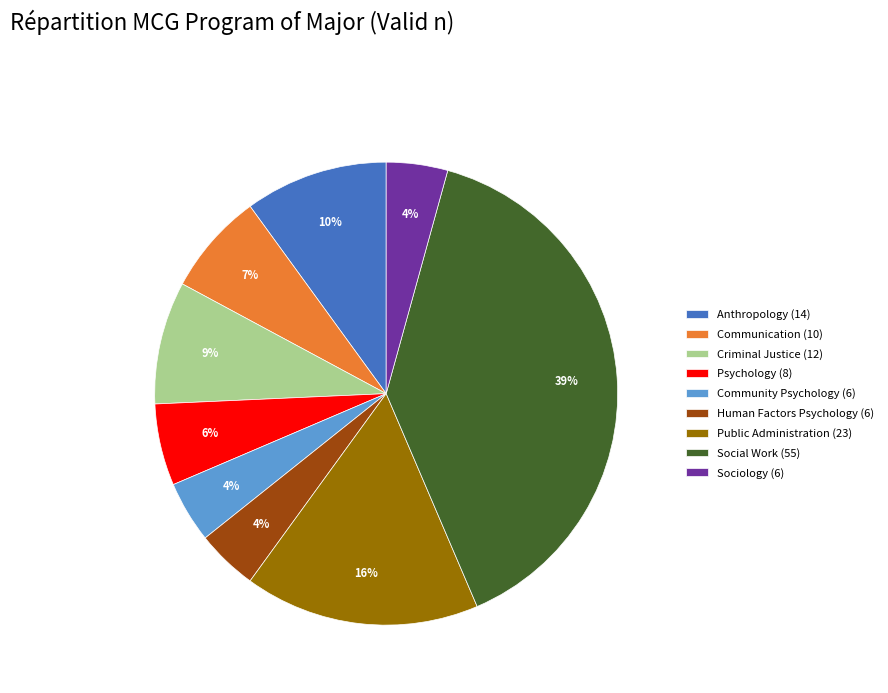

The Psychology slice represents 6% of the pie. True or false?

True